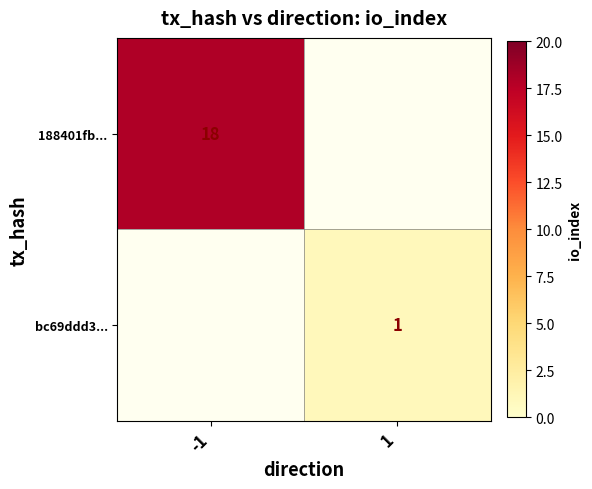

At how many categories does at least one series exceed 4?

1